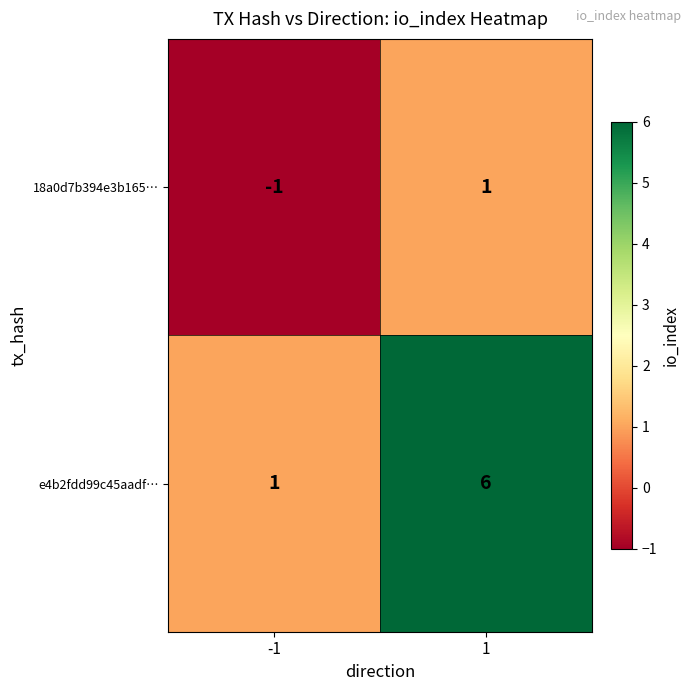

Count the number of categories in the chart.

2